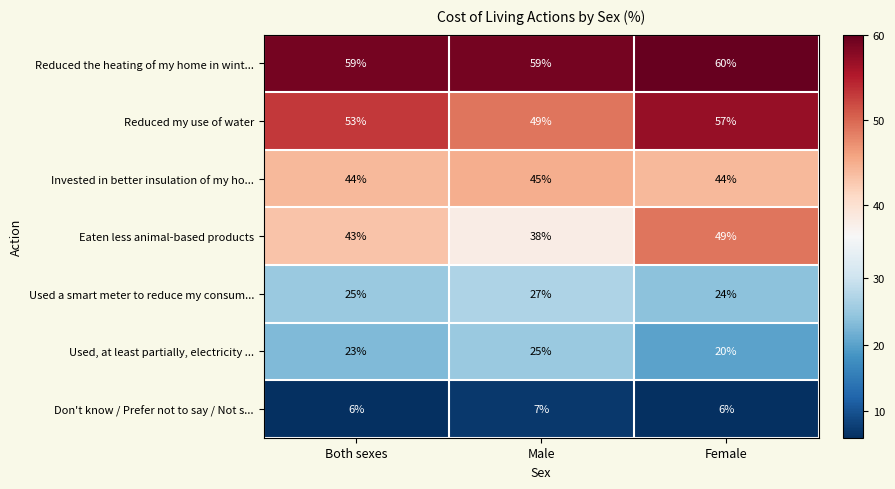

At which label is Reduced my use of water closest to 53?

Both sexes